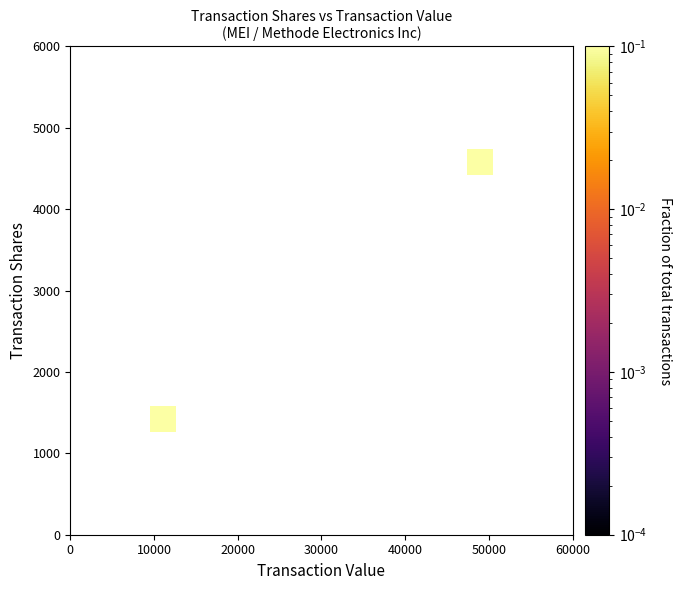

What is the greatest value displayed?

0.5